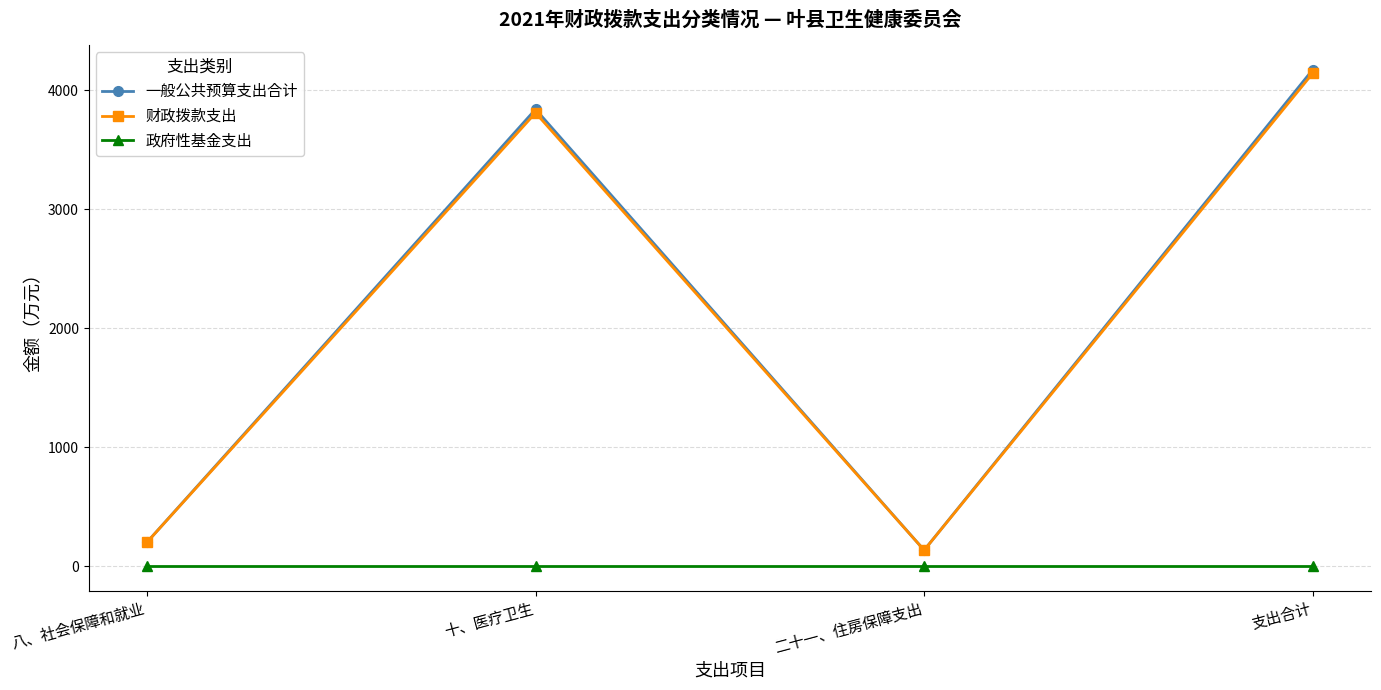

Is the value of 一般公共预算支出合计 at 八、社会保障和就业 greater than the value of 财政拨款支出 at 十、医疗卫生?

No